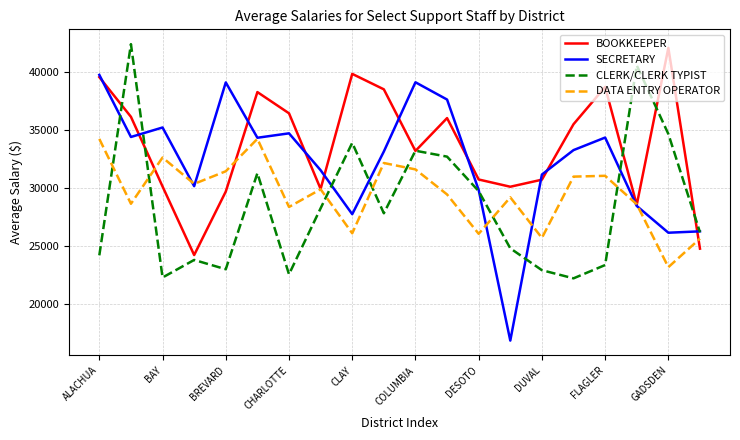

List the series in order of their overall mean, highest first.

BOOKKEEPER, SECRETARY, DATA ENTRY OPERATOR, CLERK/CLERK TYPIST